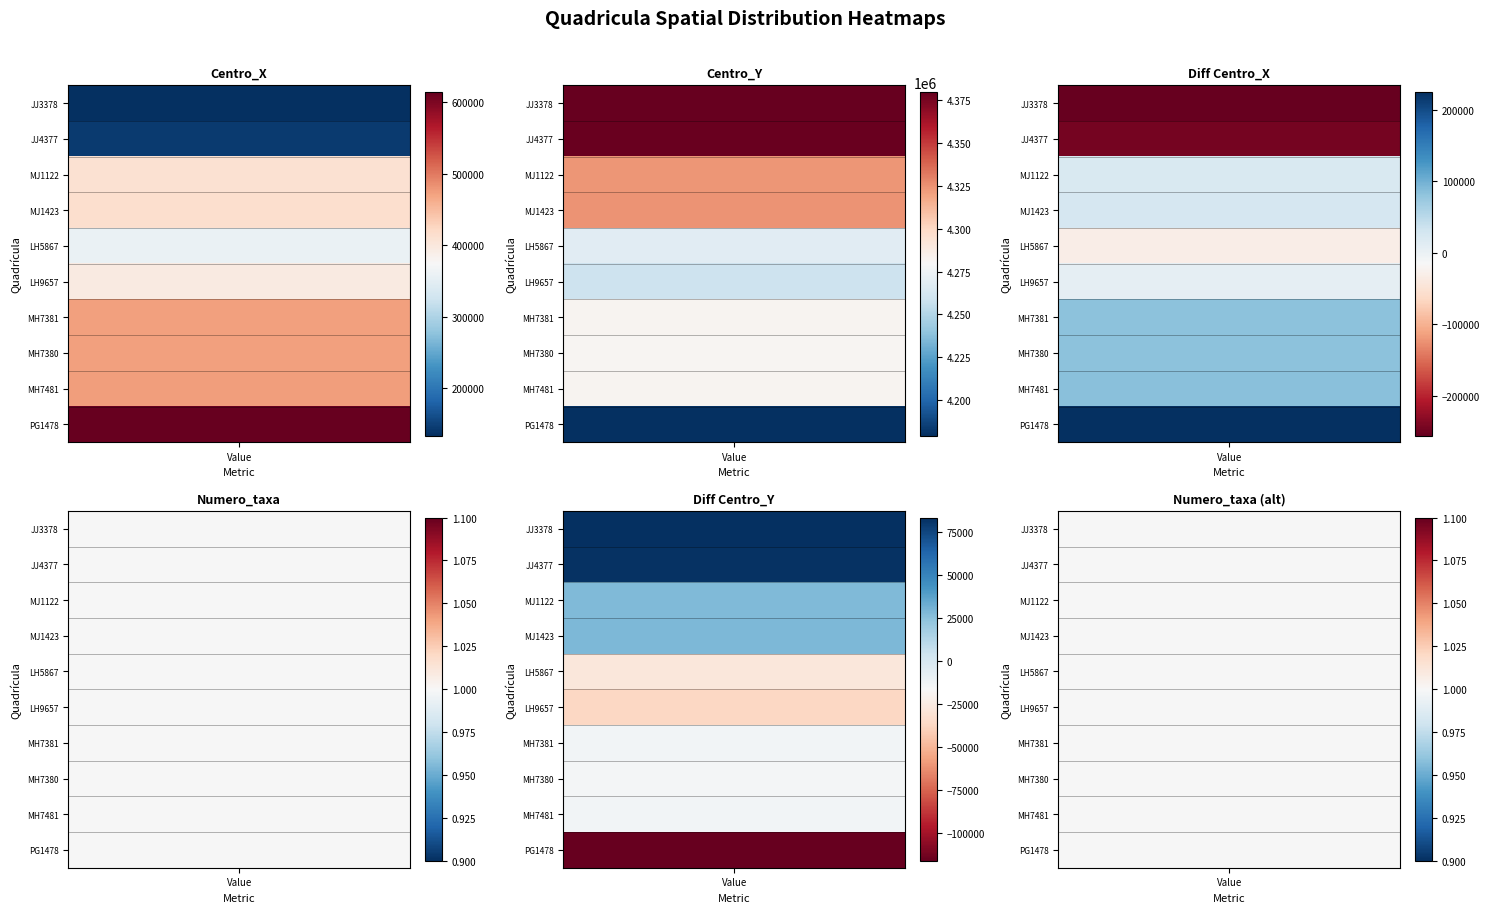

What is the spread (max minus min) of values at 4?

4268499